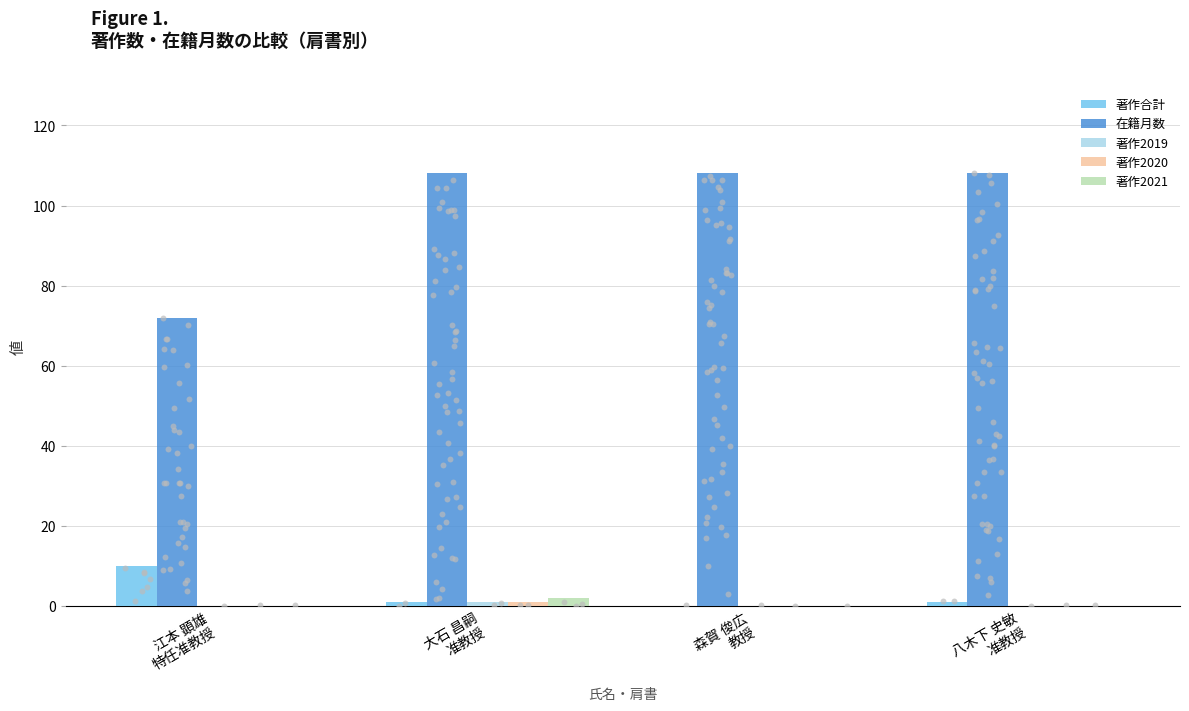

Is the value of 著作2020 at 森賀 俊広
教授 greater than the value of 在籍月数 at 森賀 俊広
教授?

No